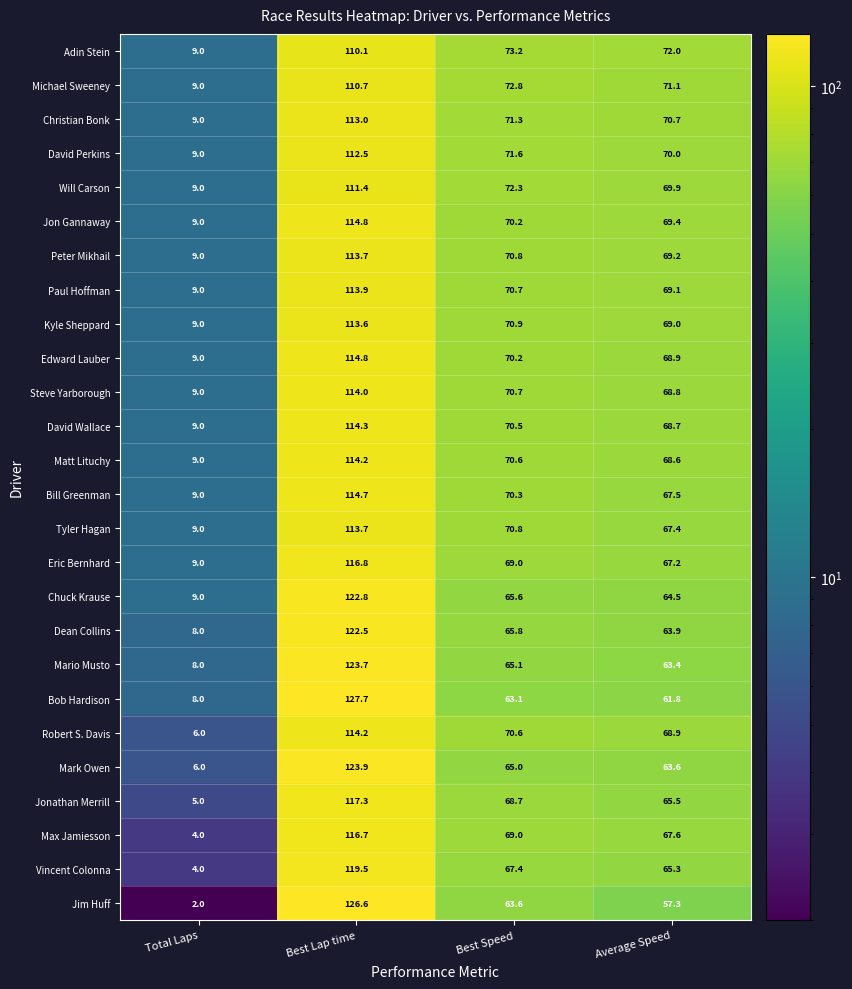

The Tyler Hagan series shows 113.7 at Best Lap time. True or false?

True